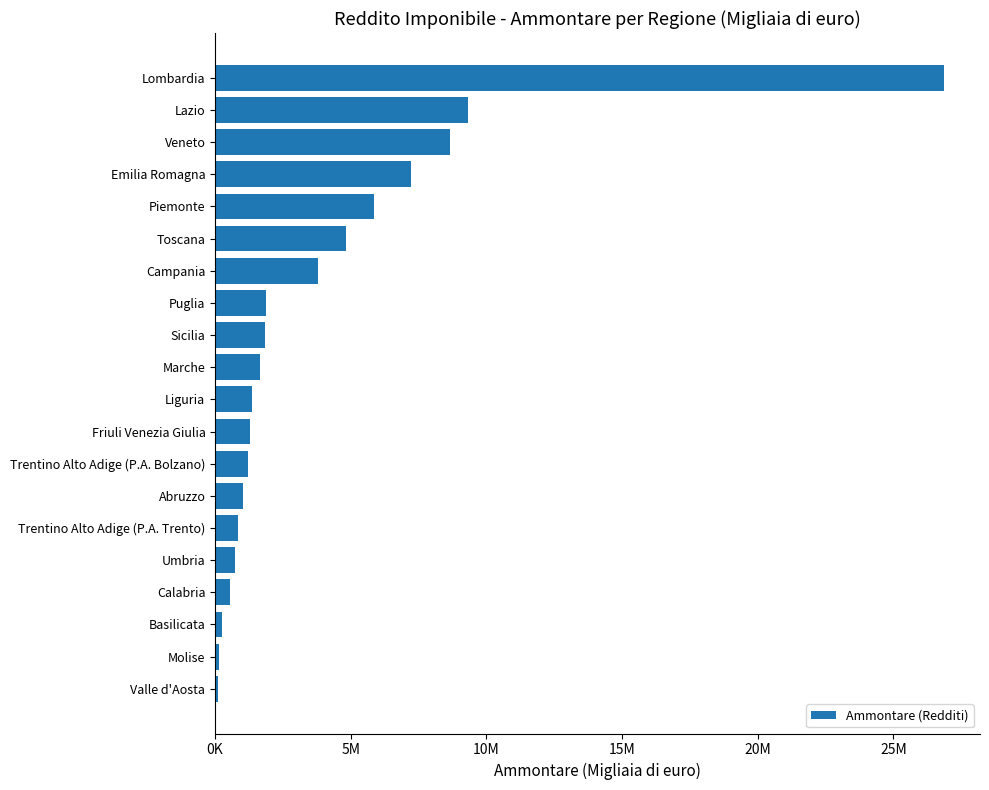

How many values exceed 1671183?

9